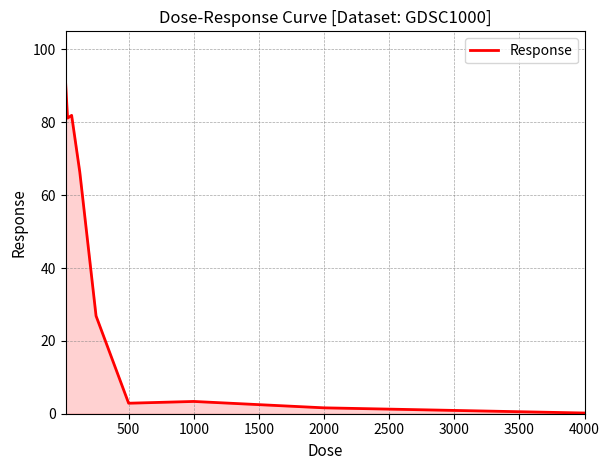

What is the average value?

39.5